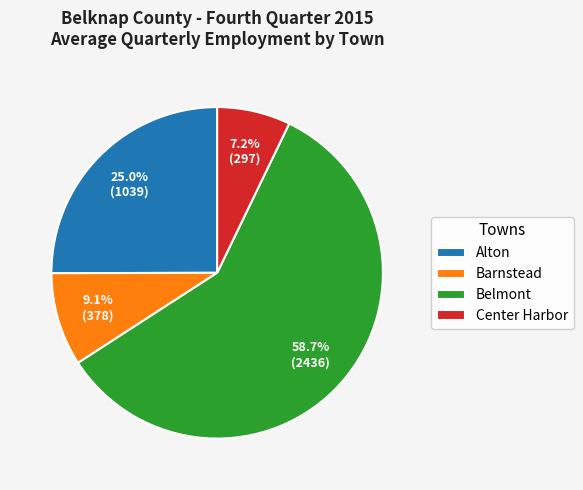

What is the ratio of the value at Alton to the value at Belmont?

0.4